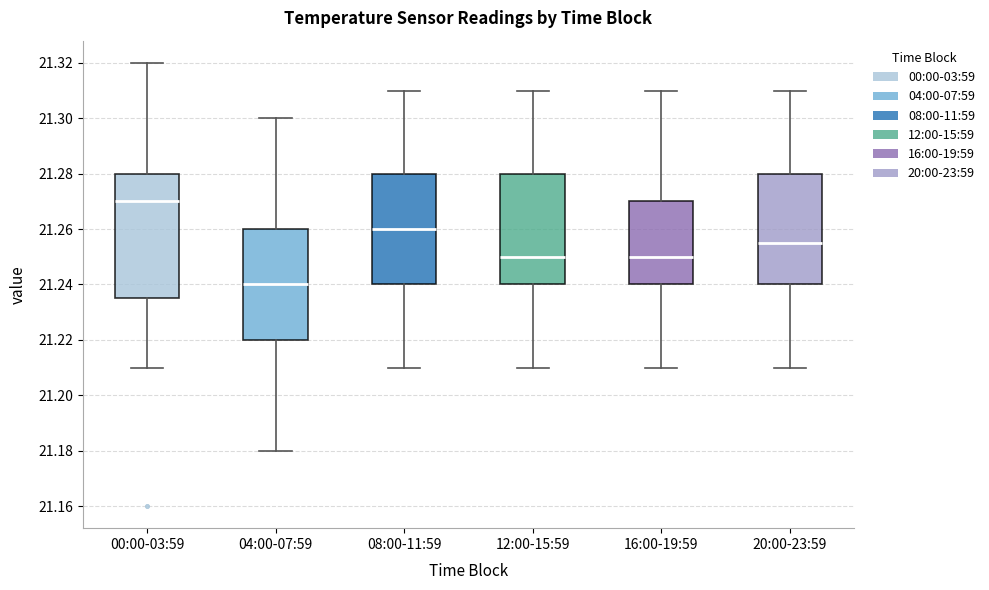

Where is the upper edge of the box for 16:00-19:59 on the y-axis? The values are not printed on the chart, so give them approximately, as read against the axis.

21.270